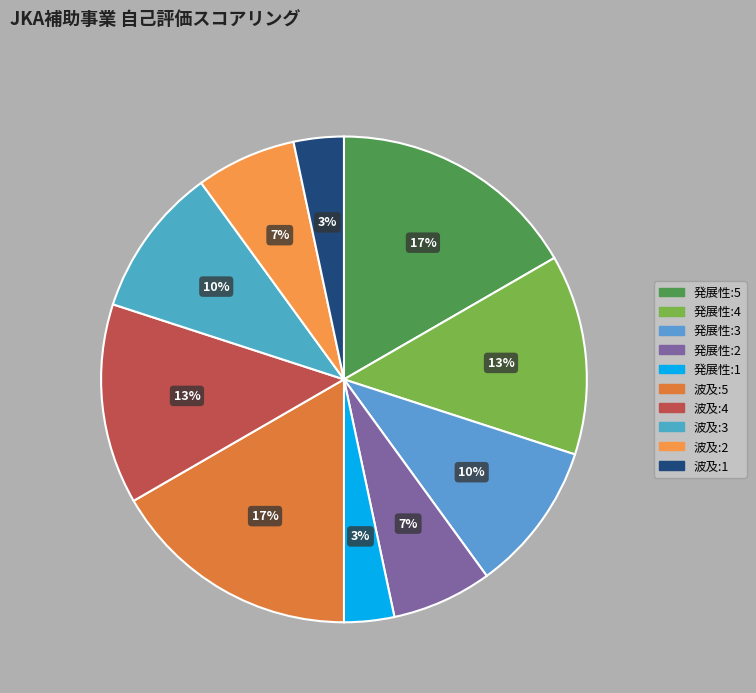

Count the number of slices in the pie.

10